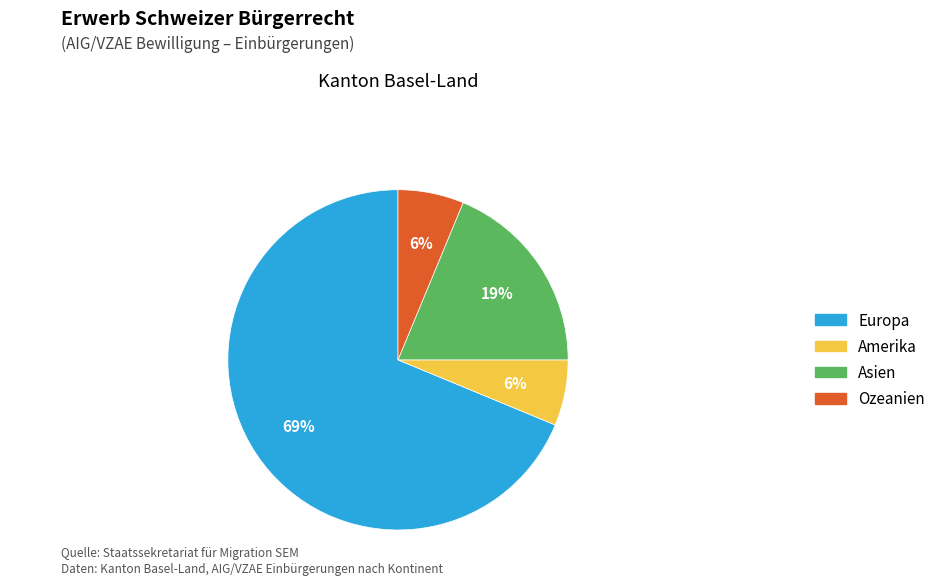

Combined, do Amerika and Ozeanien account for over 50%?

No